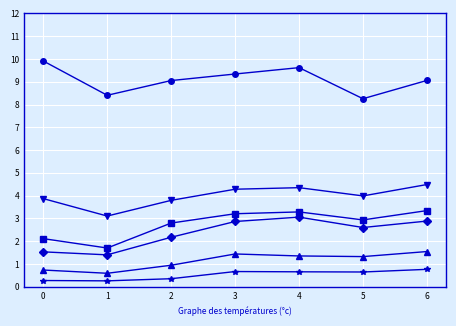

What is the total value across all series at 4?

22.3